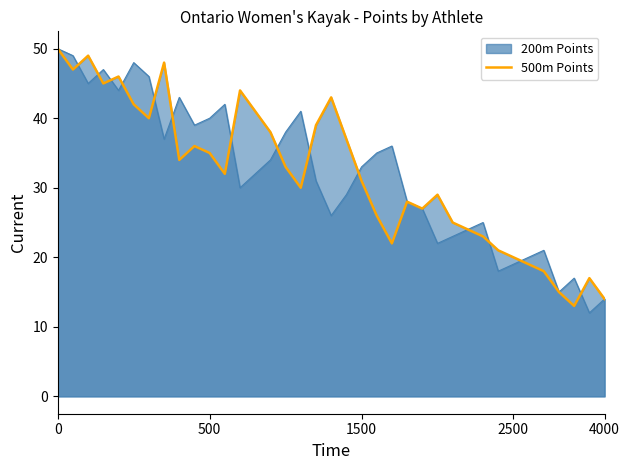

What is the smallest value displayed?

12